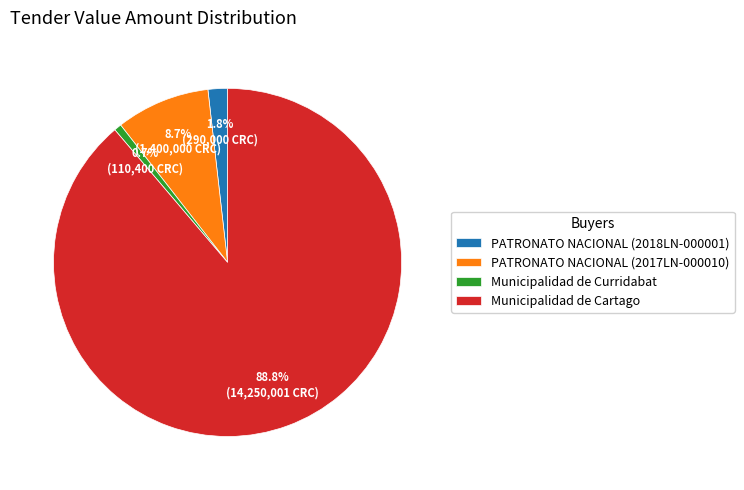

Which category accounts for the majority?

Municipalidad de Cartago